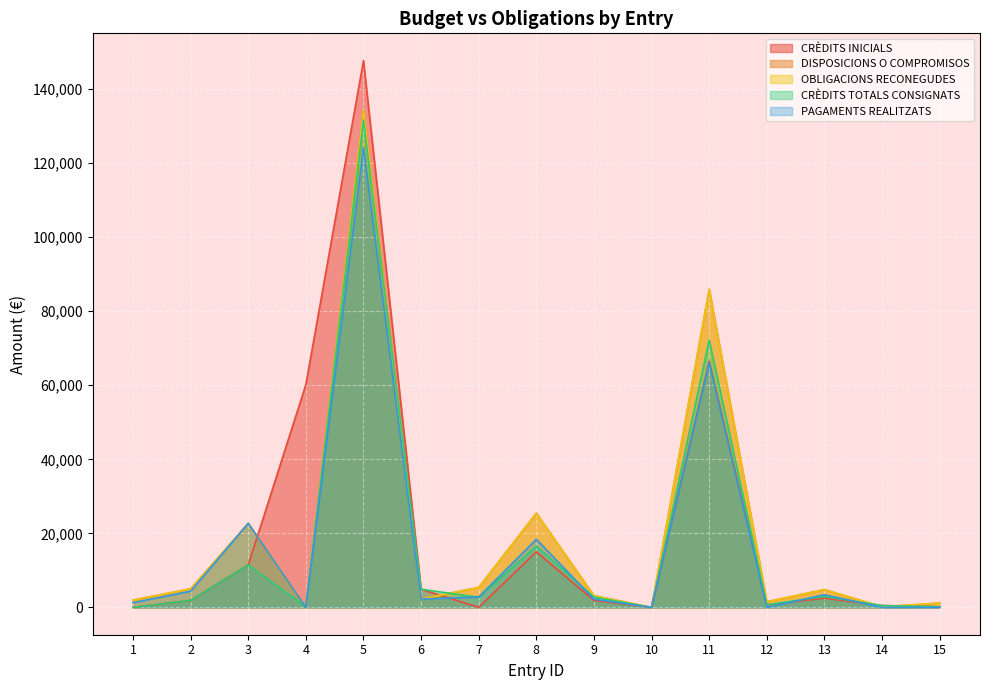

True or false: DISPOSICIONS O COMPROMISOS and PAGAMENTS REALITZATS cross at least once.

False